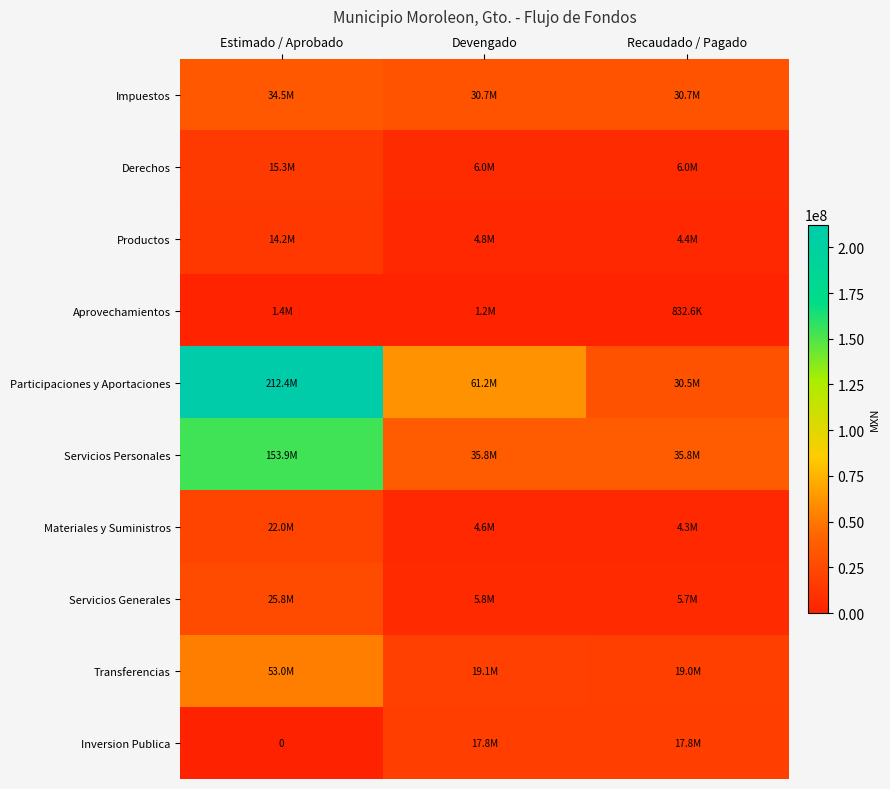

What is the difference between the maximum and minimum values in the Impuestos series?

3761574.4